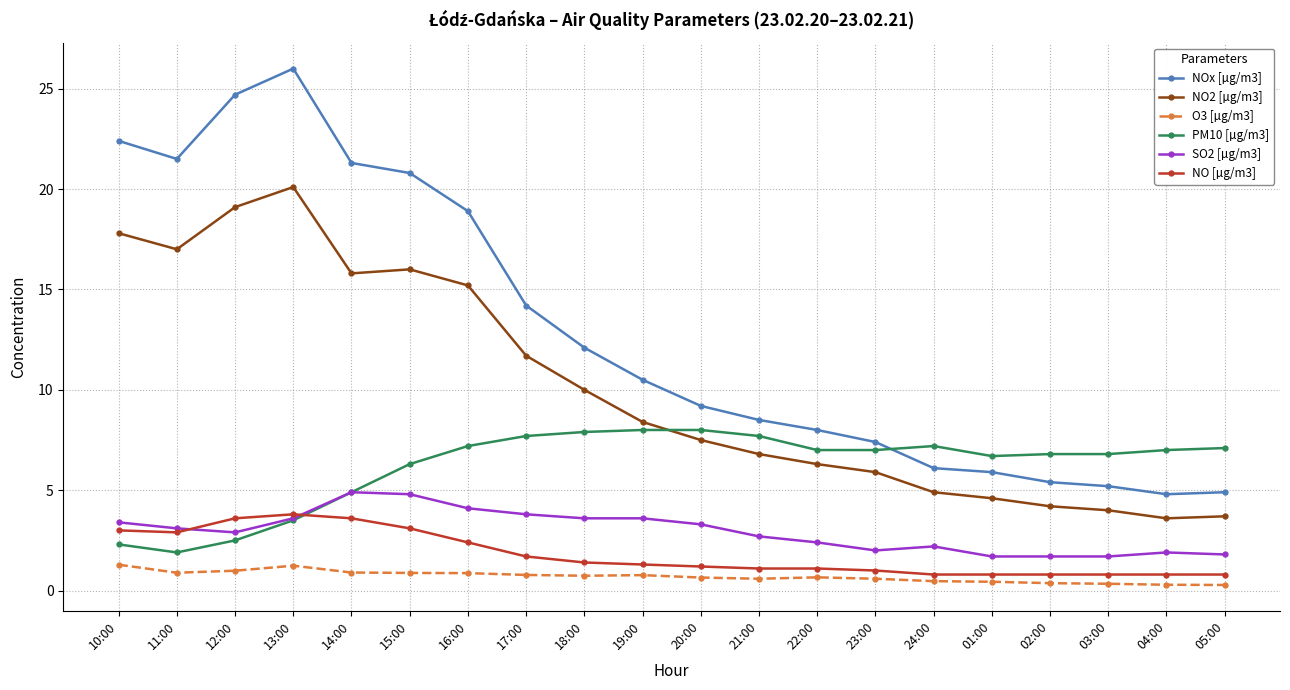

True or false: SO2 [µg/m3] has a value of 2.0 at 11:00.

False